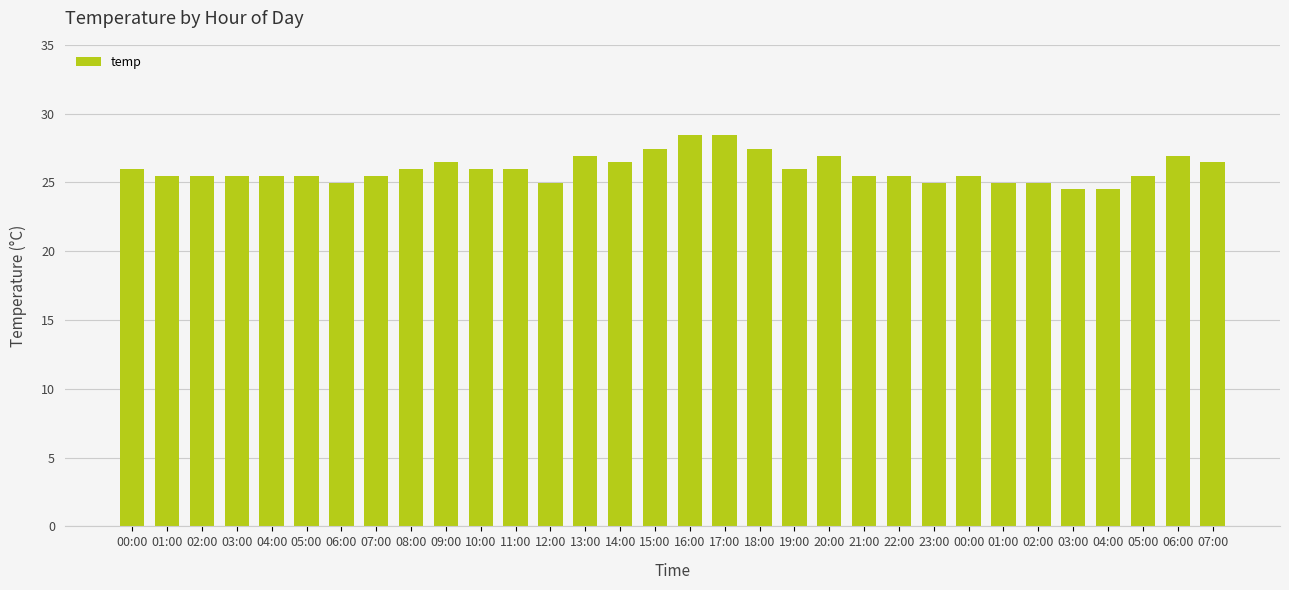

List the labels in order of value, smallest first.

03:00, 04:00, 06:00, 12:00, 23:00, 01:00, 02:00, 01:00, 02:00, 03:00, 04:00, 05:00, 07:00, 21:00, 22:00, 00:00, 05:00, 00:00, 08:00, 10:00, 11:00, 19:00, 09:00, 14:00, 07:00, 13:00, 20:00, 06:00, 15:00, 18:00, 16:00, 17:00